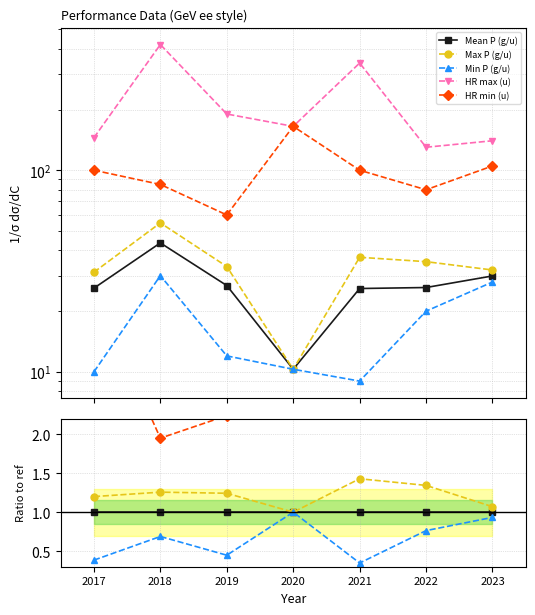

Which series changed the most between 2017 and 2019?

HR min (u)